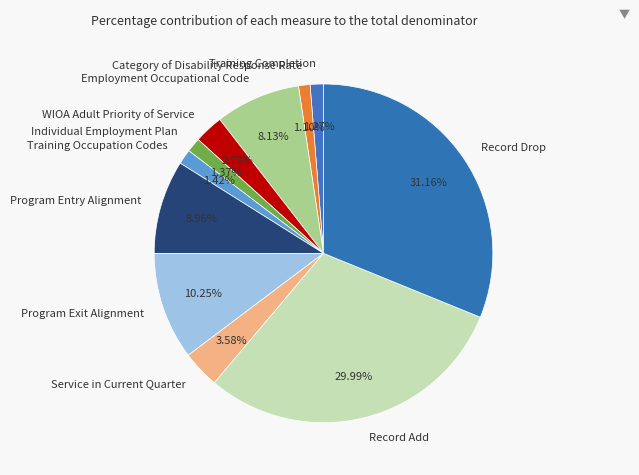

To the nearest percent, what percentage of the pie is WIOA Adult Priority of Service?

3%